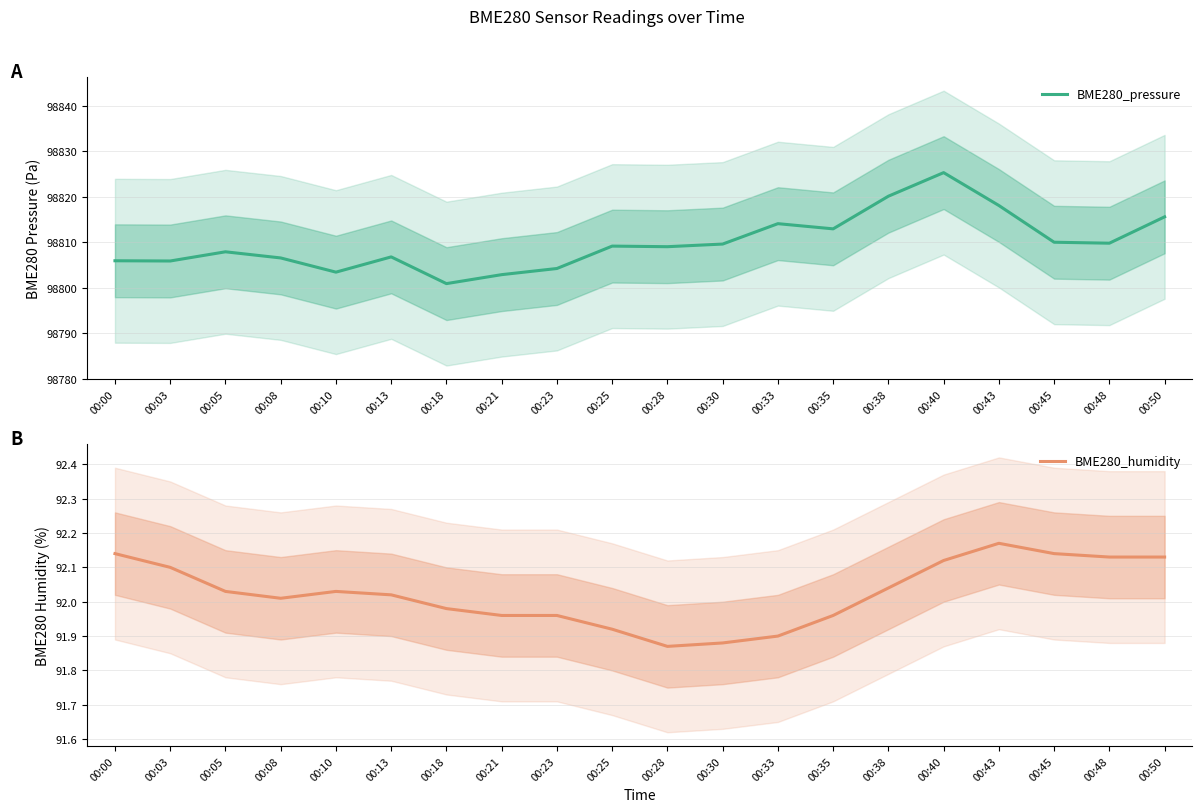

How many data points in BME280_humidity are less than 92?

8